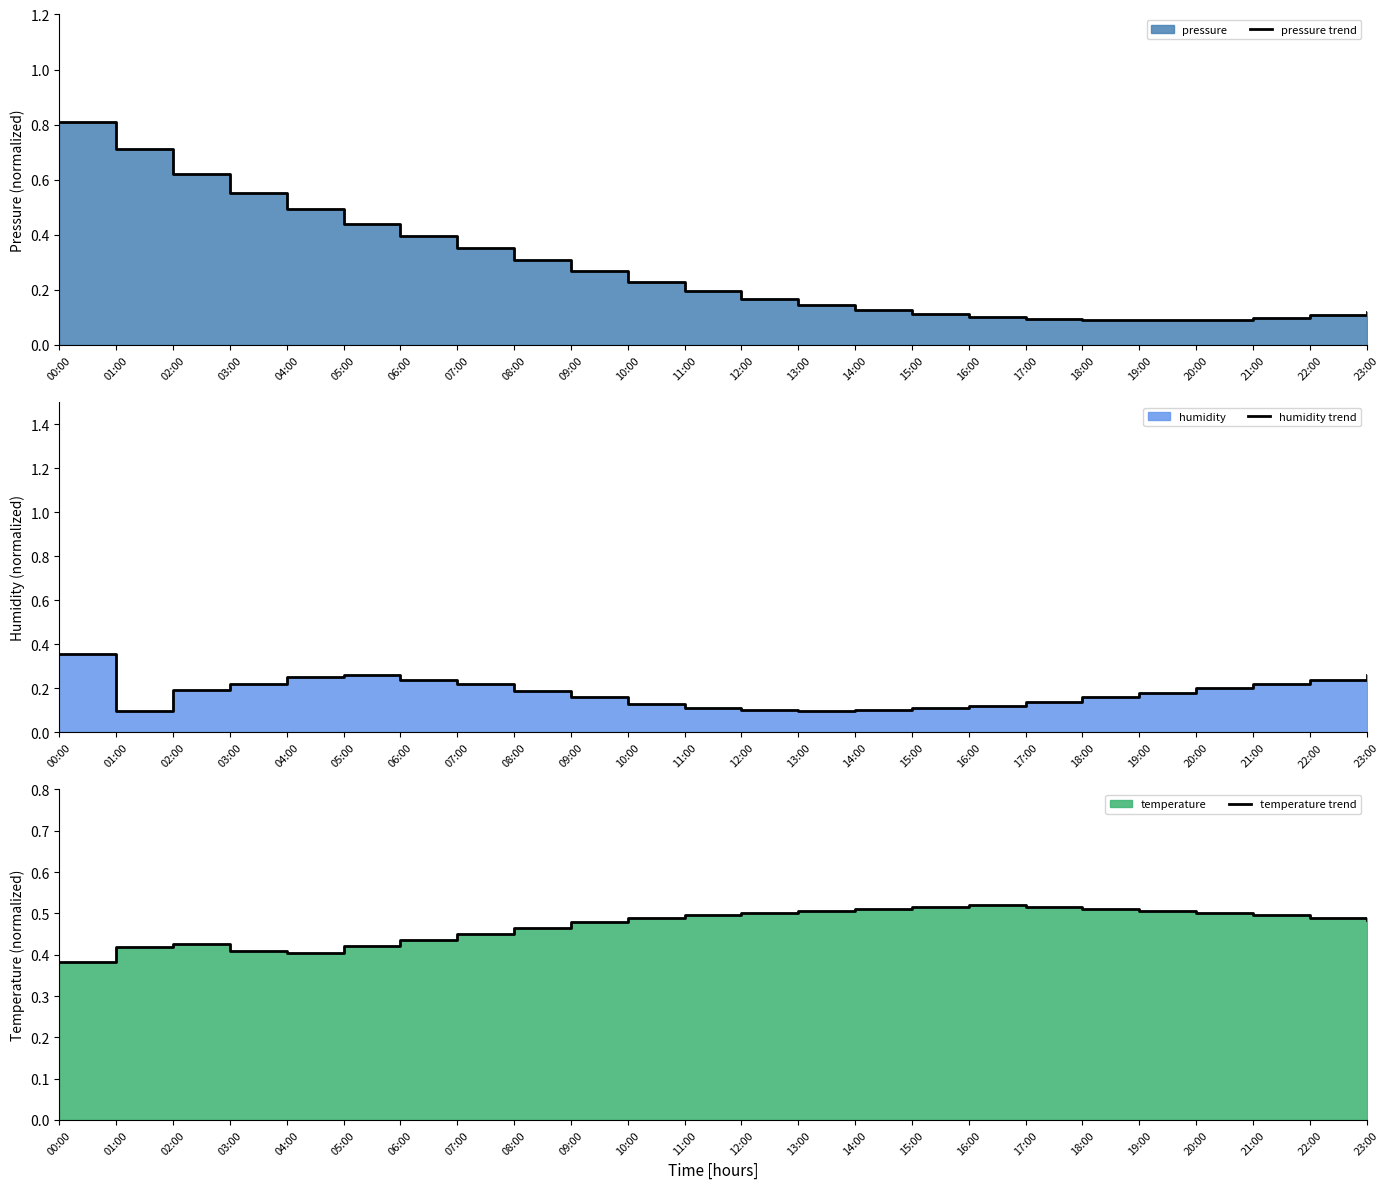

What value does the temperature trend series have at 10:00?

0.5